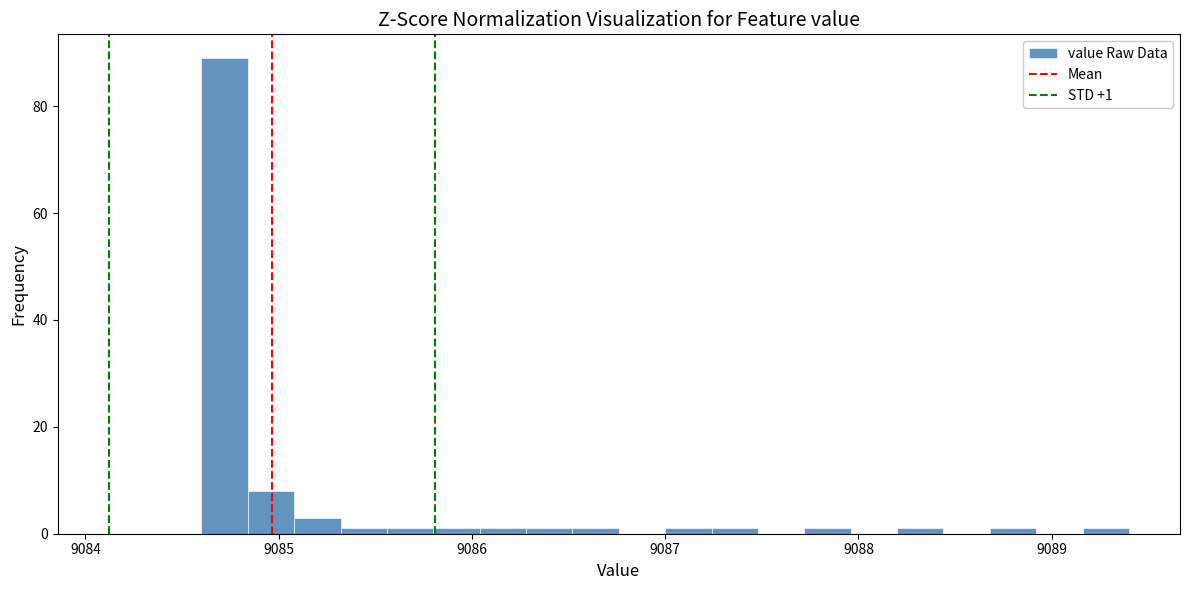

Around what value on the x-axis is the tallest bar? Give the approximate position of its centre, as read against the axis.

9084.7